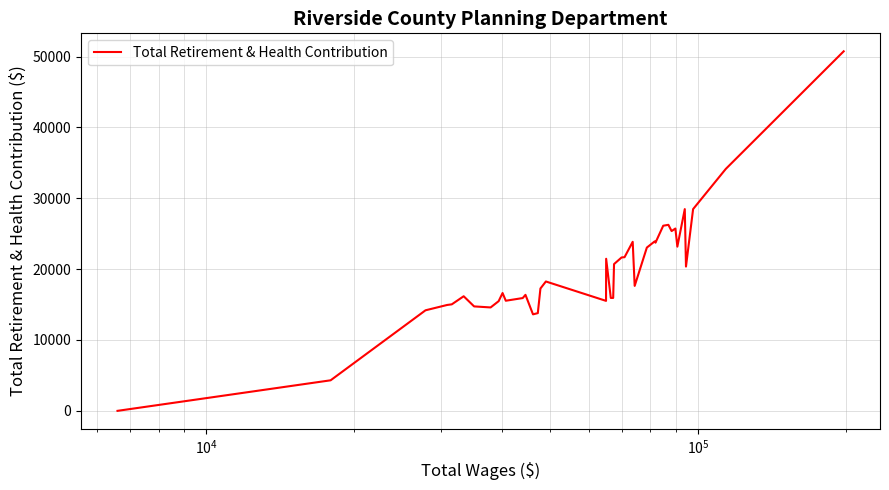

Does the chart have visible grid lines?

Yes